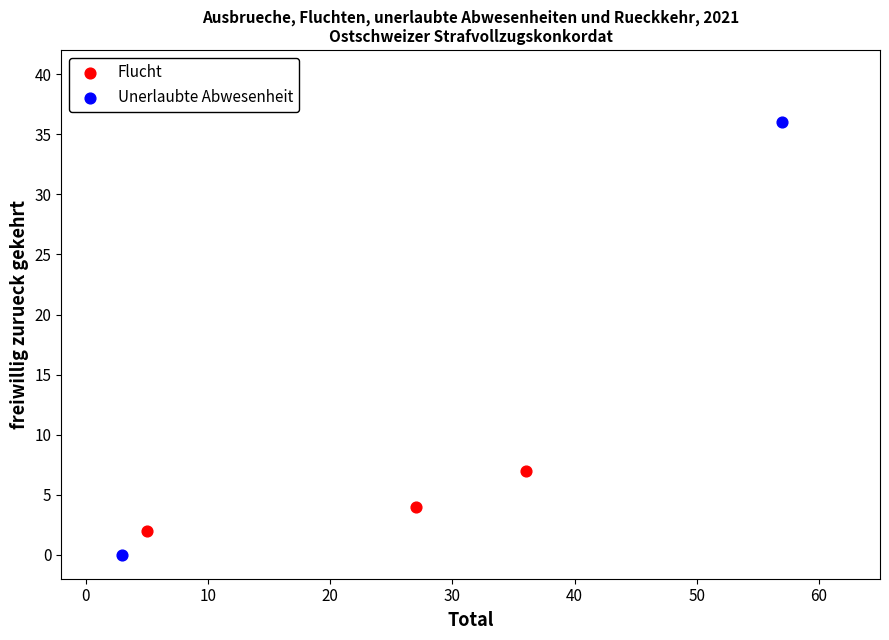

What are all the series names shown in the legend?

Flucht, Unerlaubte Abwesenheit